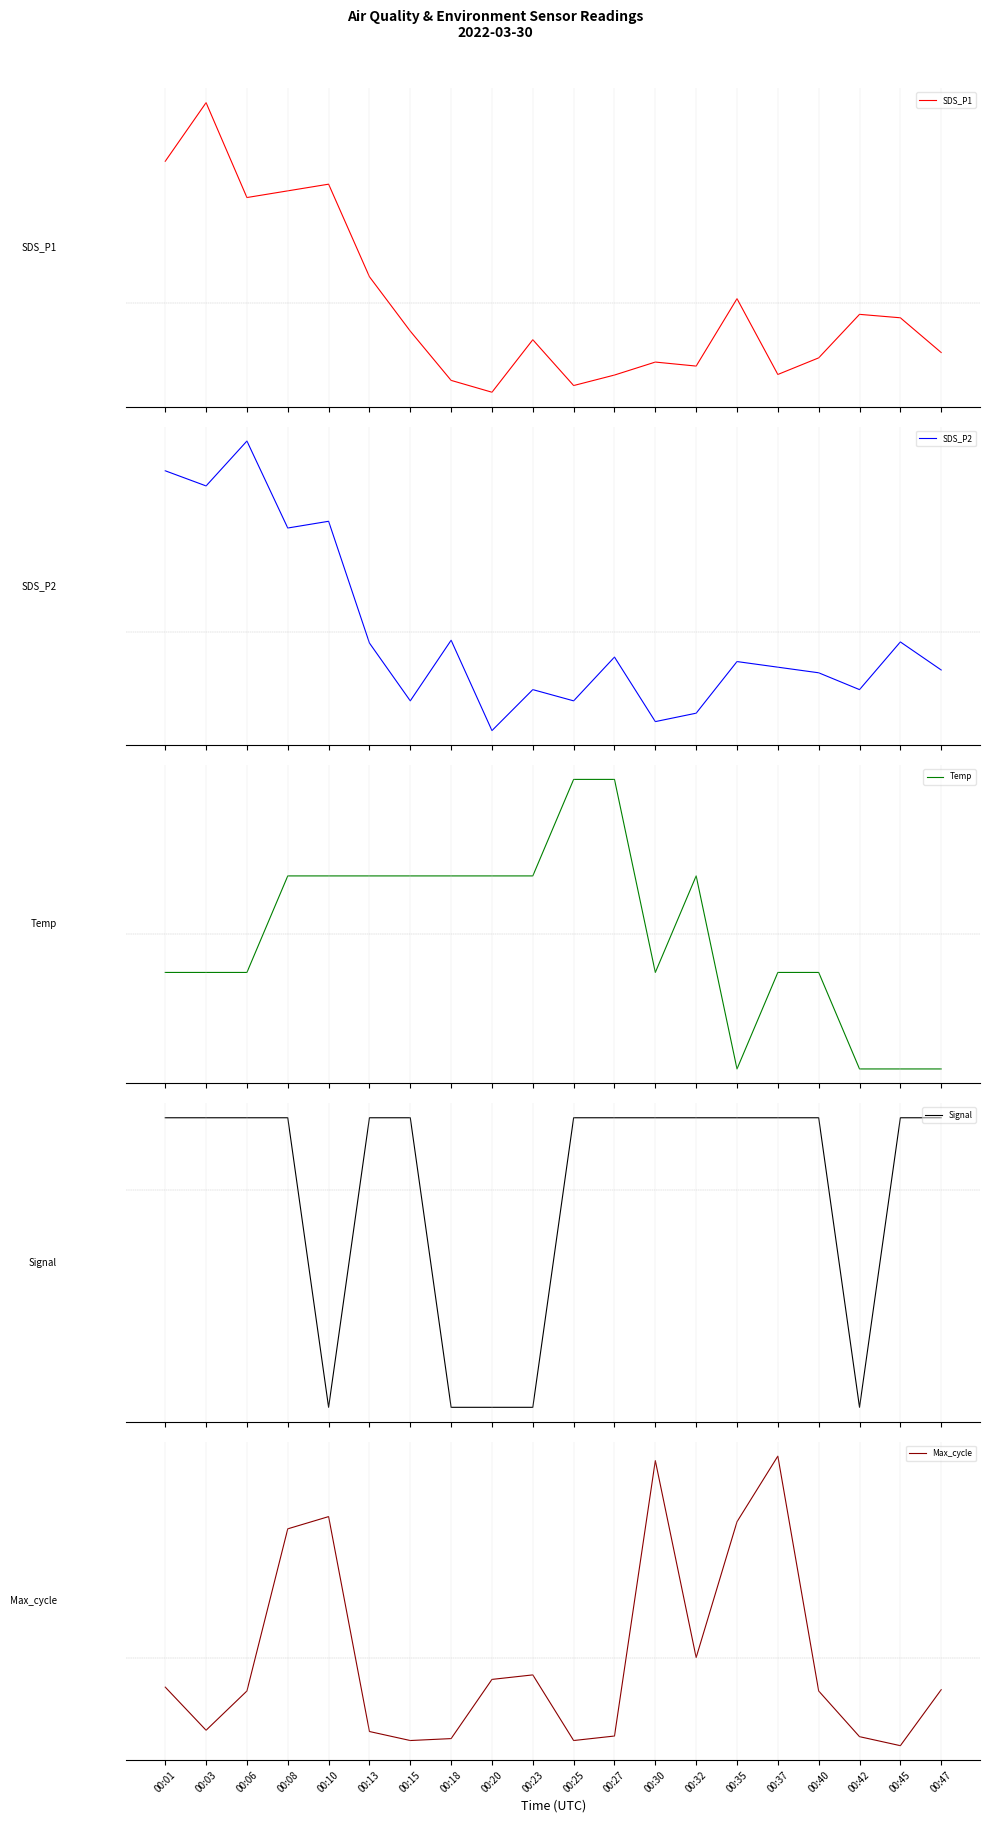

How many positive values does the Max_cycle series have?

6